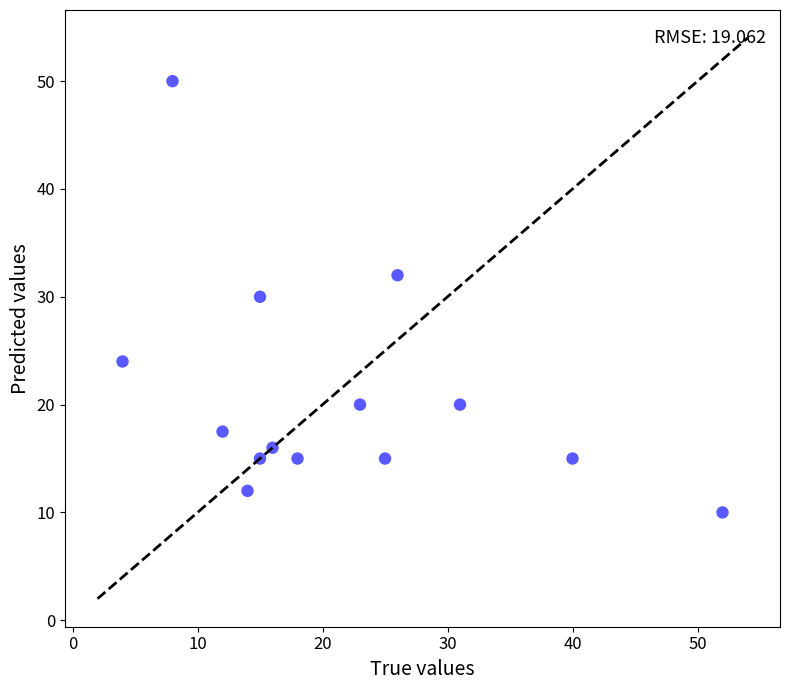

What is the range of X values (max minus min)?

48.0